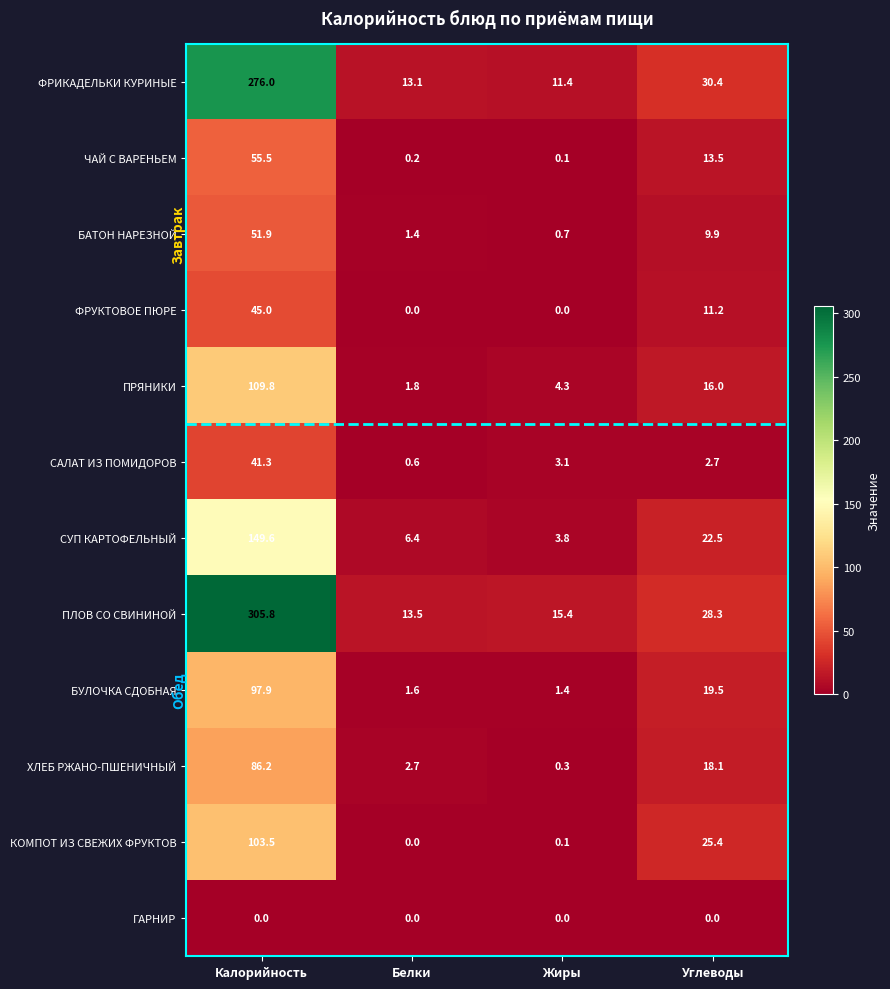

Read the САЛАТ ИЗ ПОМИДОРОВ value at Калорийность.

41.3